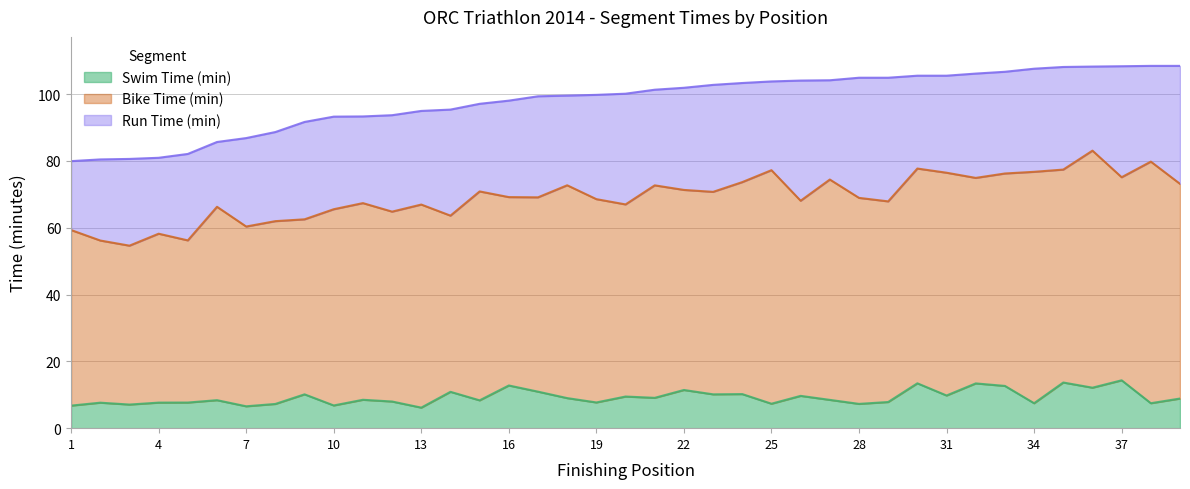

True or false: Bike Time (min) has more than 2 interior local peaks.

True